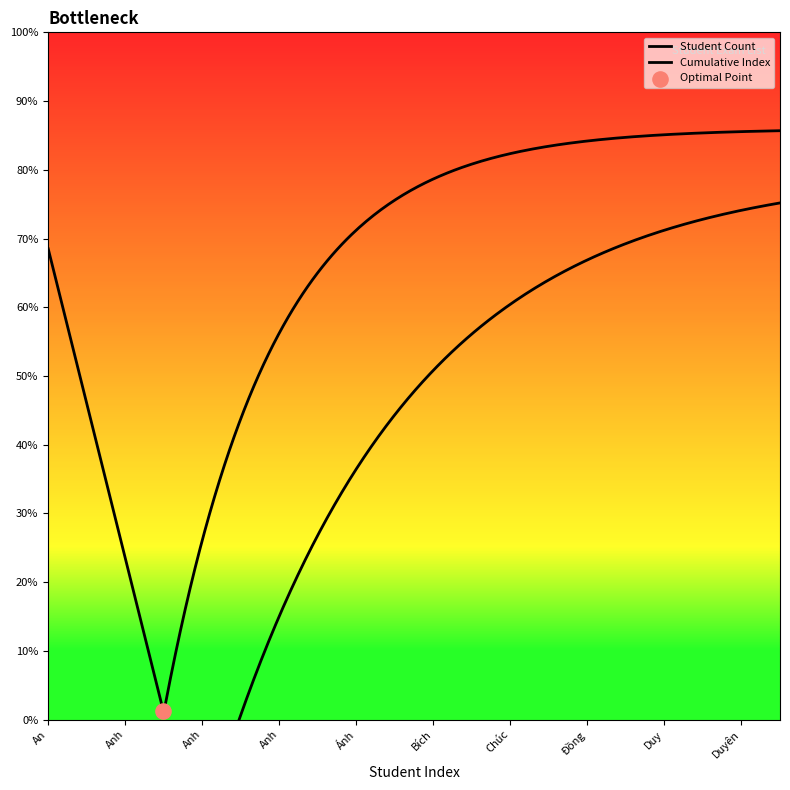

What is the change in value from Anh to Duyên?

+14